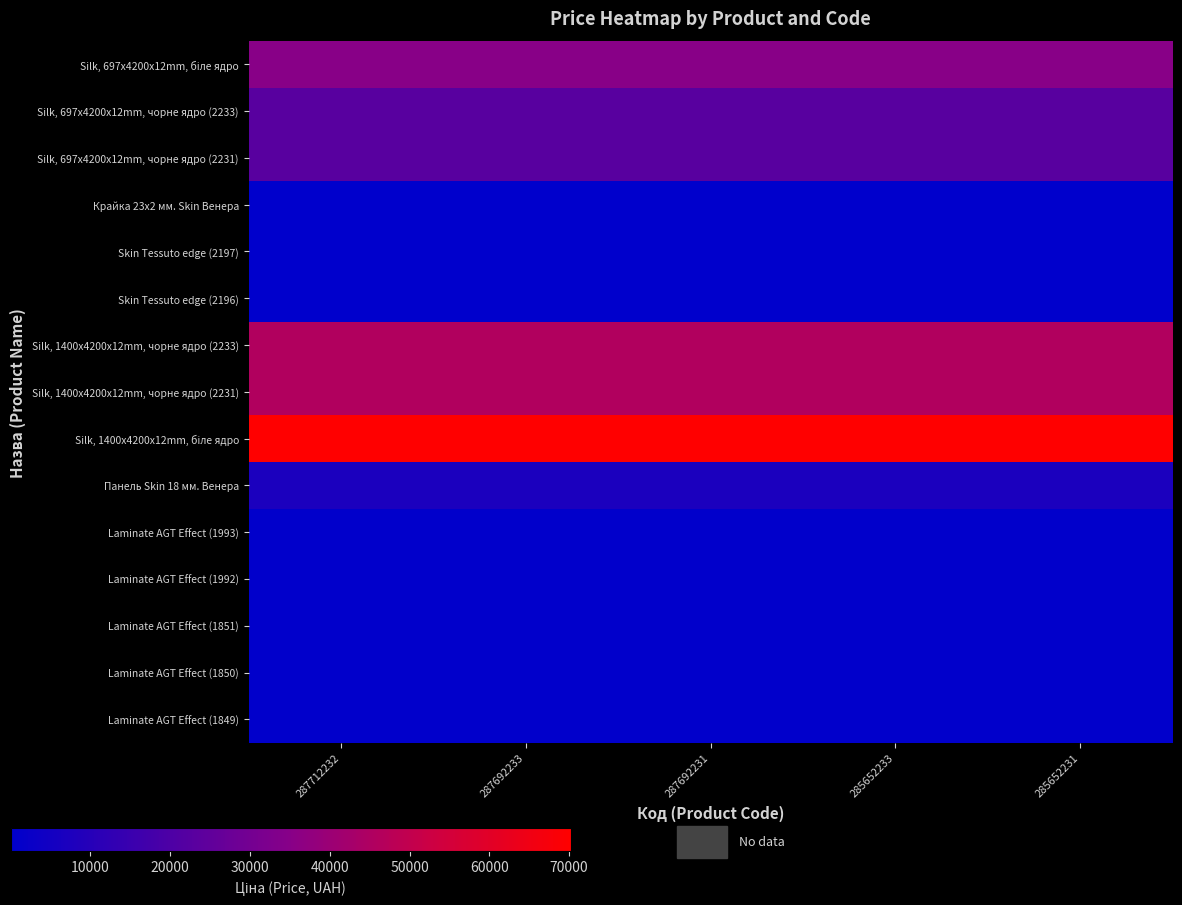

At how many categories does at least one series exceed 13073?

5